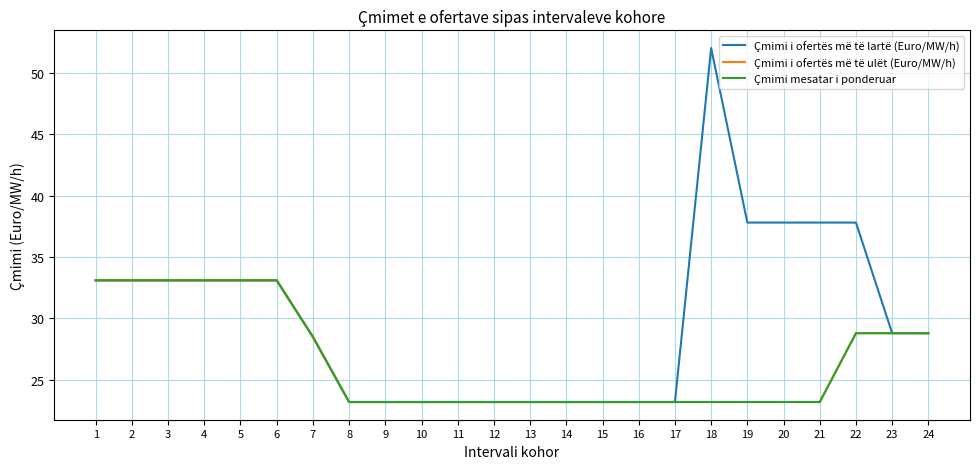

True or false: Çmimi i ofertës më të lartë (Euro/MW/h) has a value of 50.4 at 19.

False